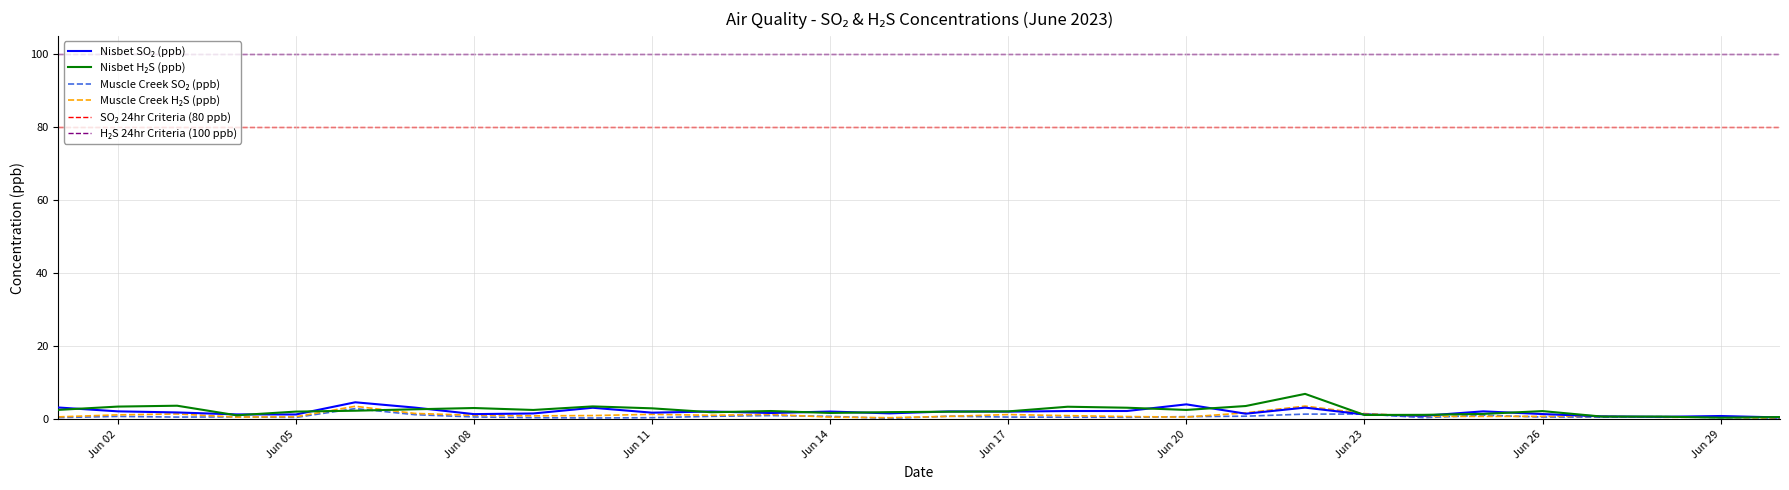

What is the maximum value shown in the chart?

100.0